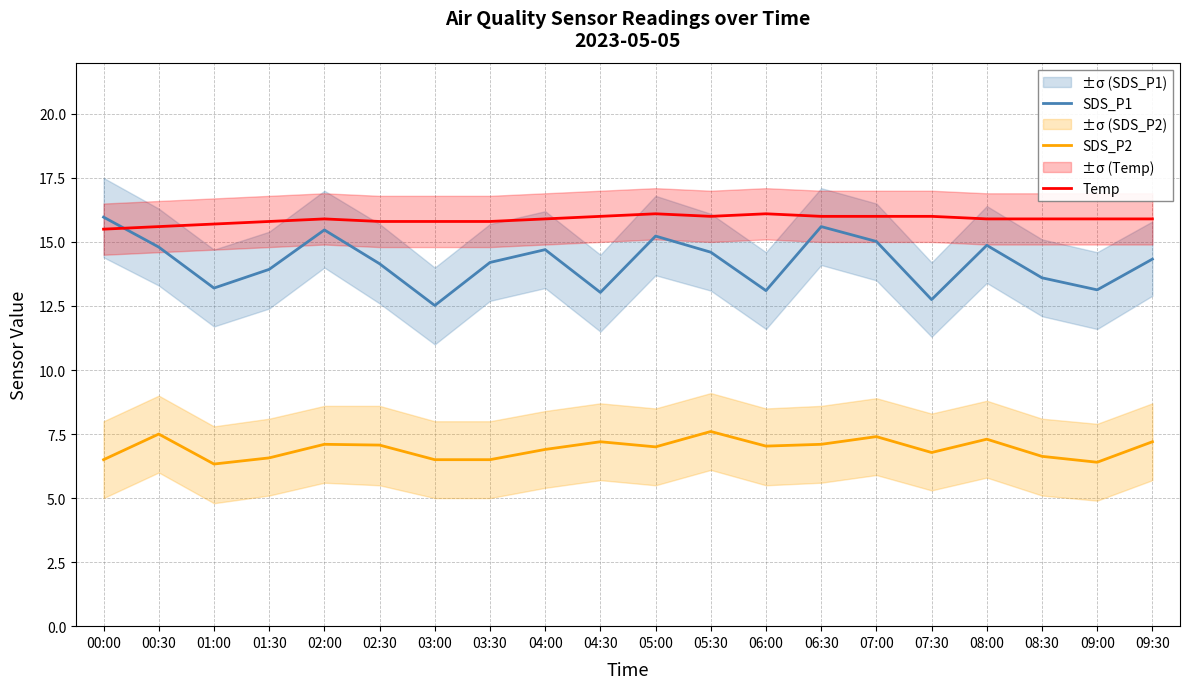

True or false: SDS_P2 and Temp intersect in this chart.

False